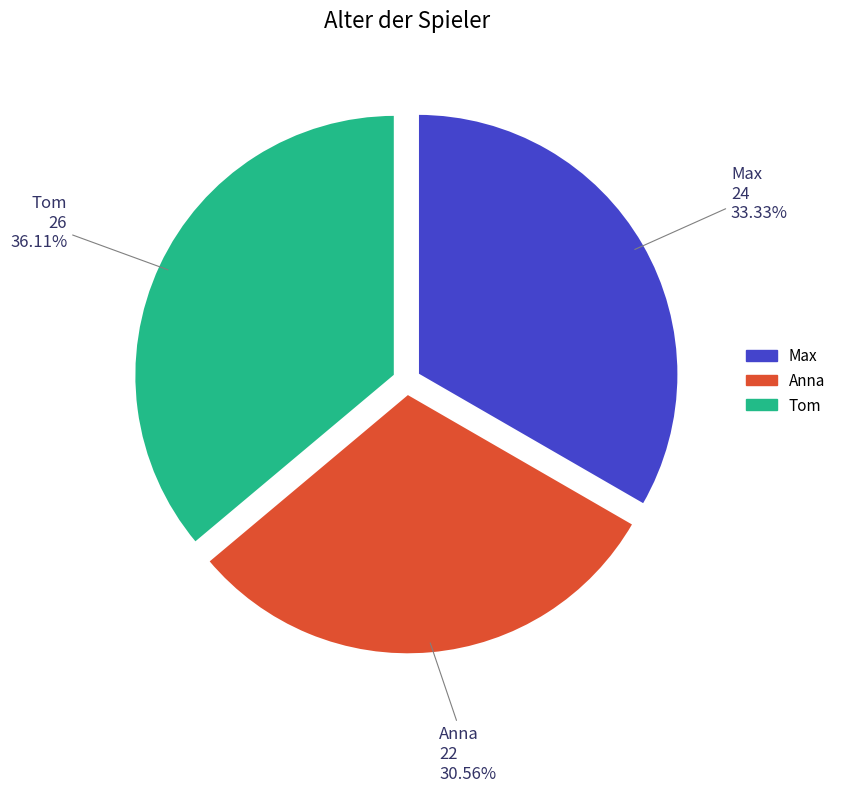

How much of the chart is everything except Tom?

63.9%